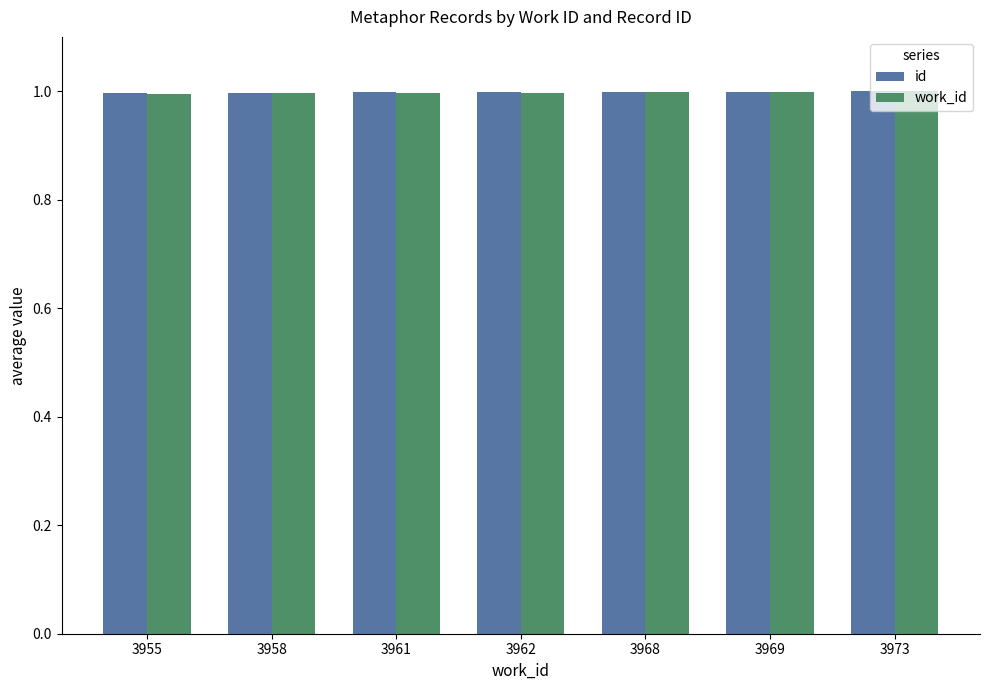

What is the total value across all series at 3961?

2.0